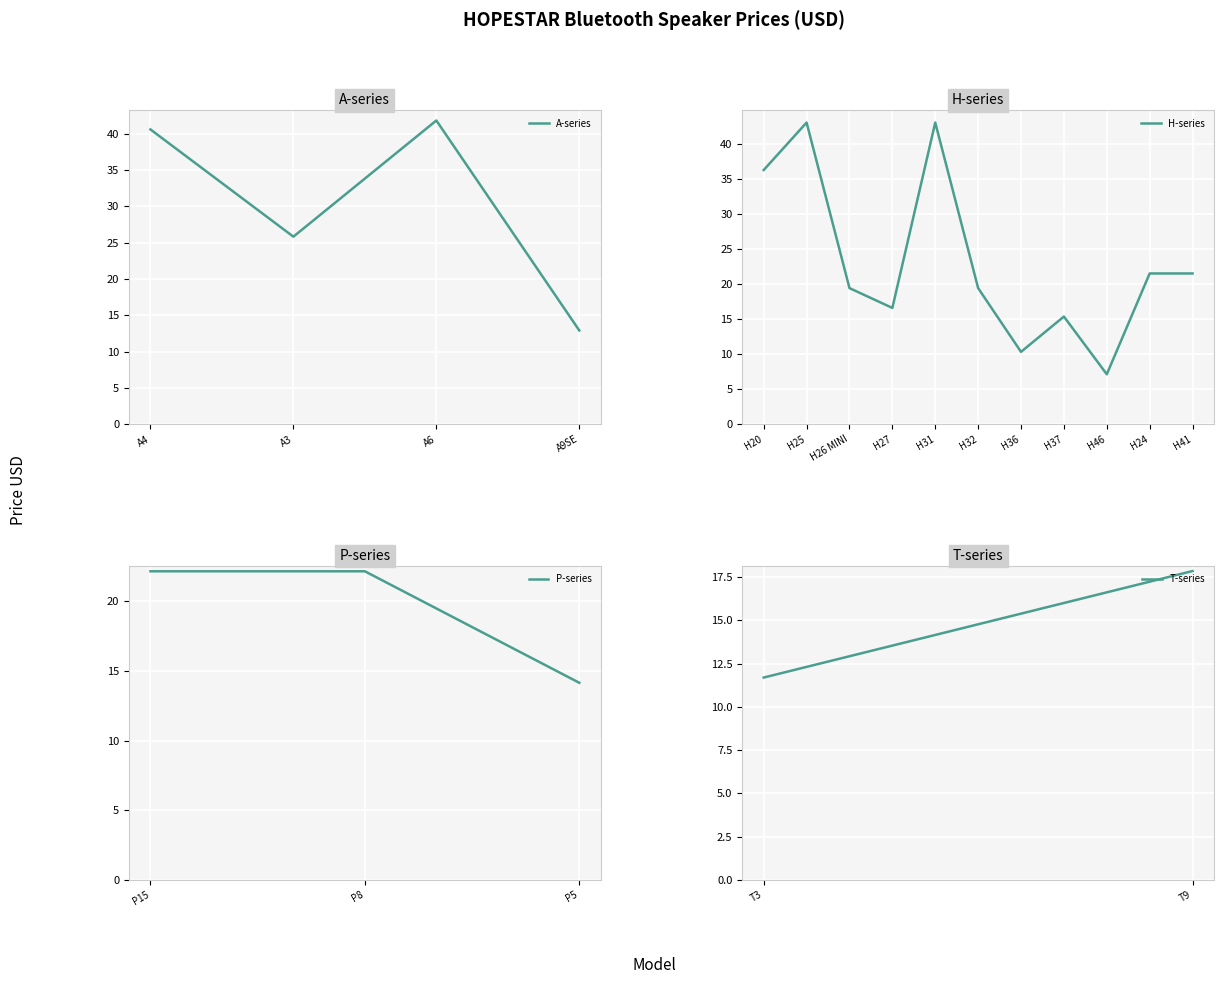

How many lines are shown in the chart?

1